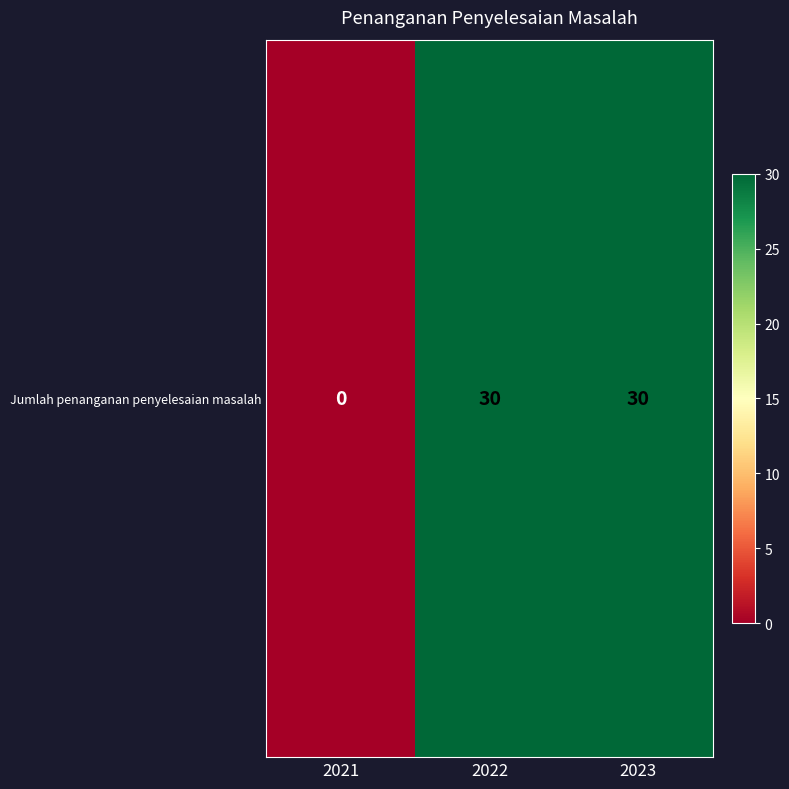

What is the sum of all values?

60